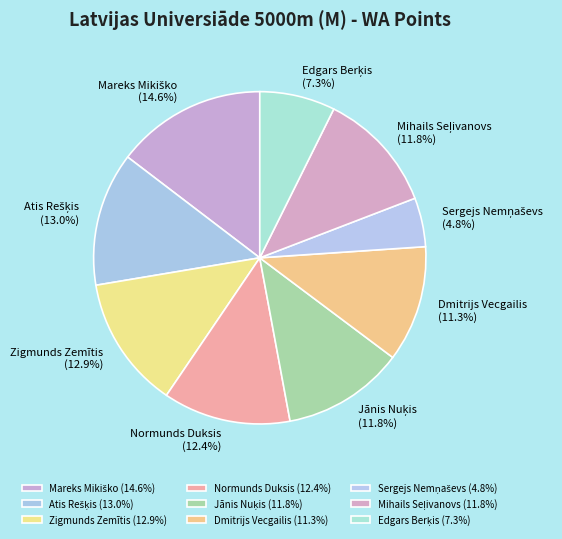

How many slices are in this pie chart?

9